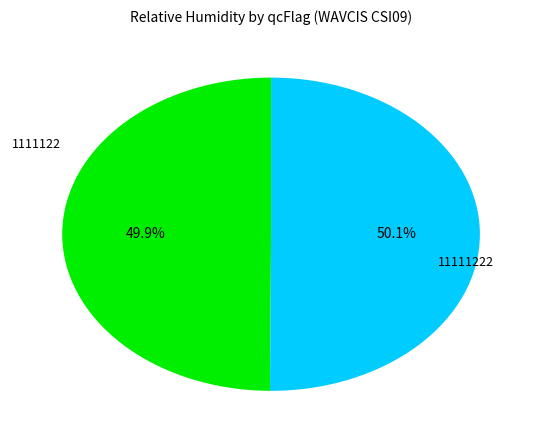

Is there a majority slice in this chart?

Yes